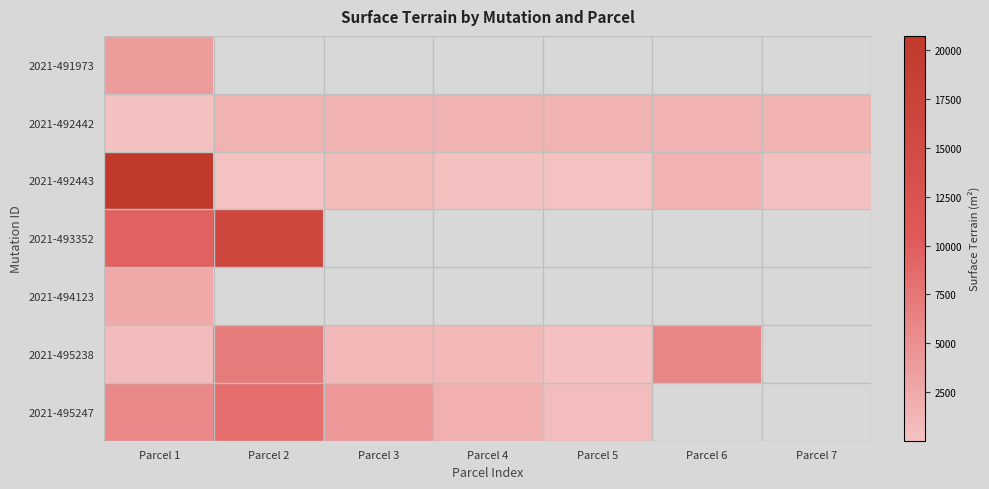

At which label does 2021-495247 first exceed 5660?

Parcel 2